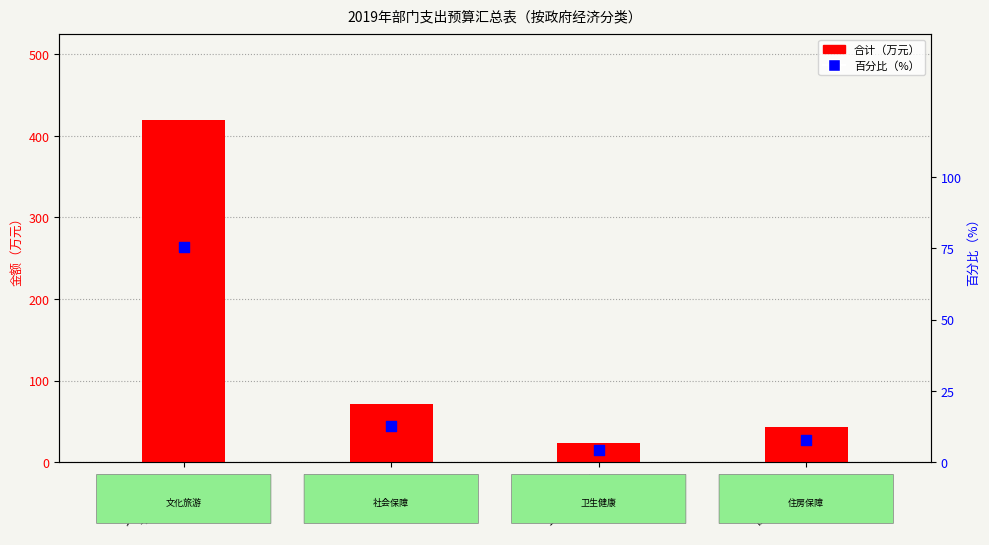

At which category is the sum across all series the highest?

文化旅游体育
与传媒支出